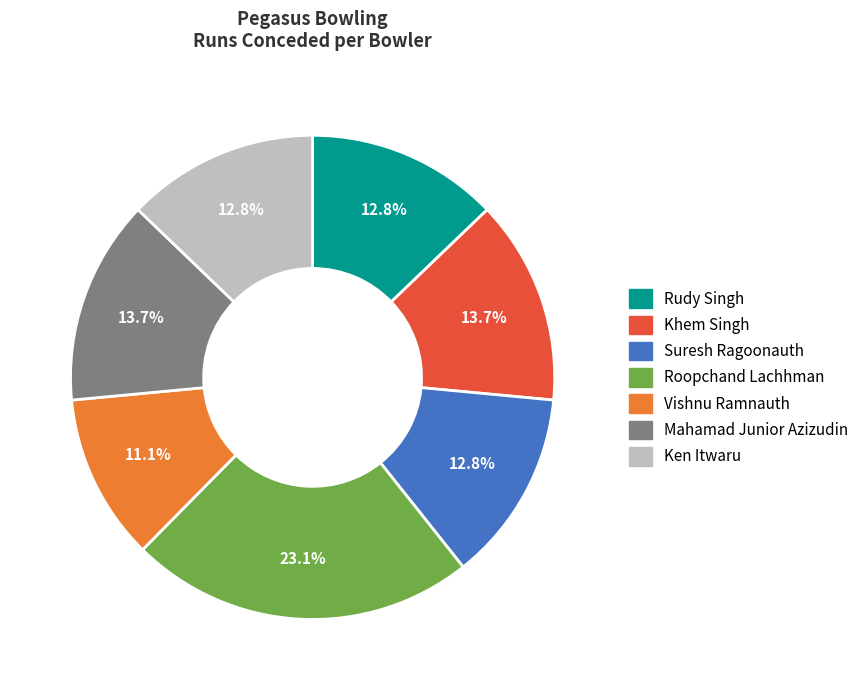

Count the number of slices in the pie.

7